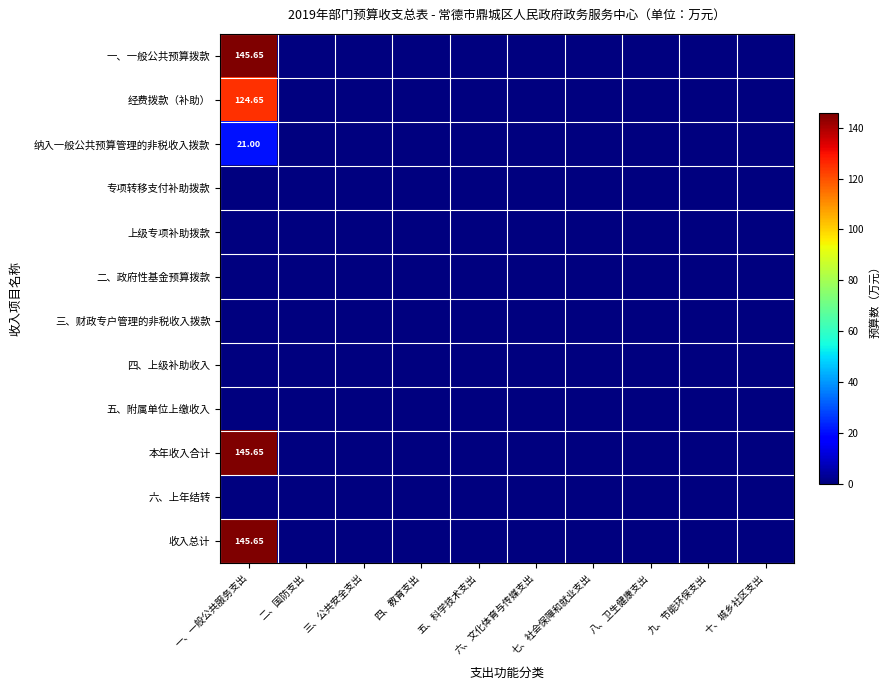

What is the total value across all series at 一、一般公共服务支出?

582.6